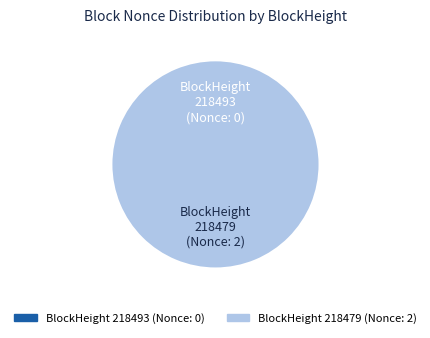

What is the change in value from 218493 to 218479?

+2